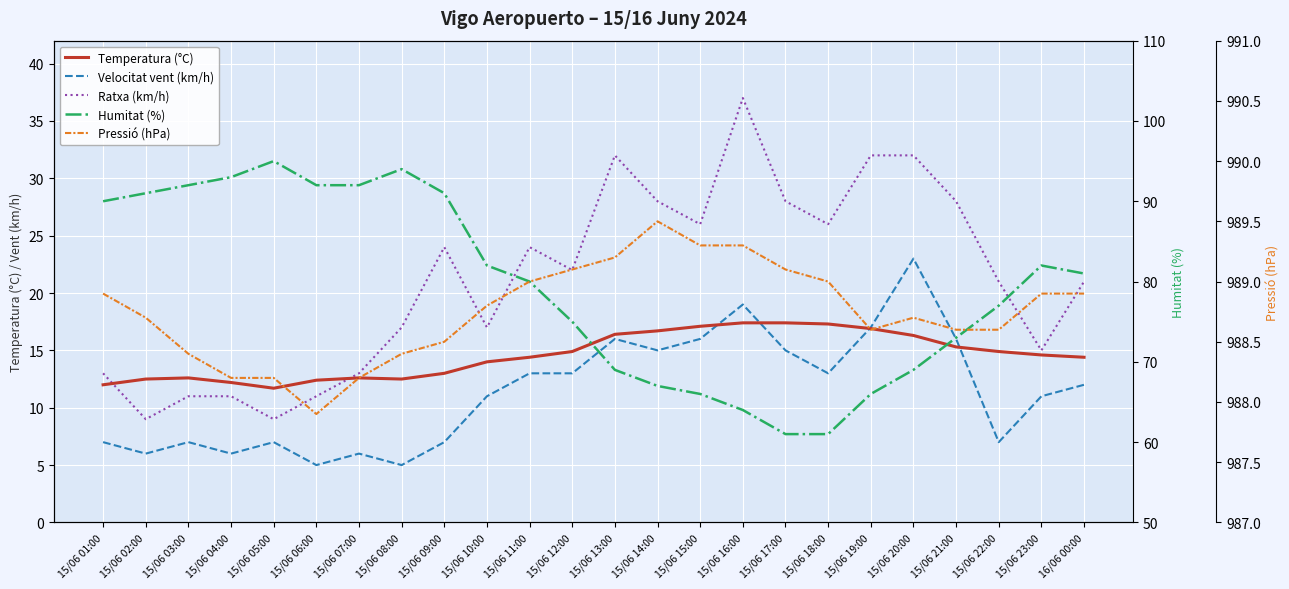

The value of Humitat (%) at 15/06 20:00 is 115.8. True or false?

False